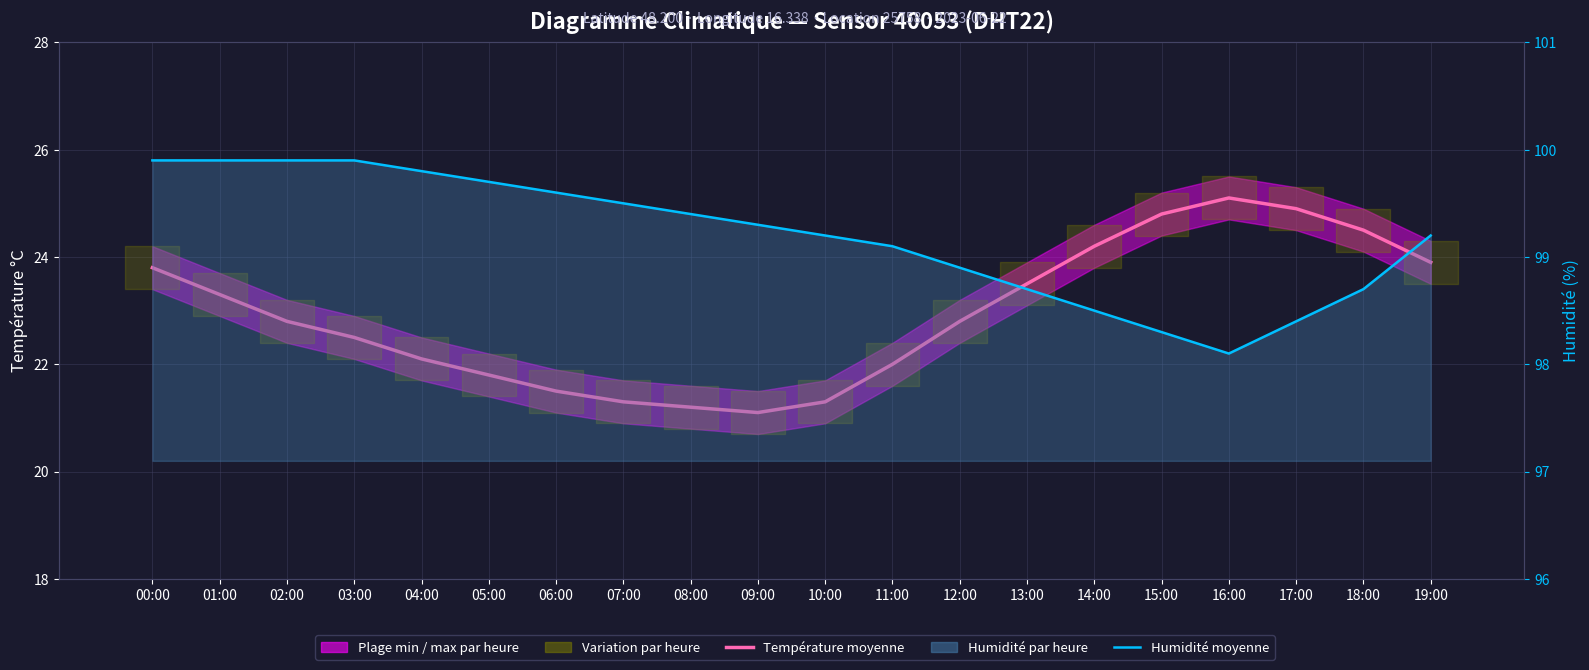

What is the total value across all series at 15:00?

123.1